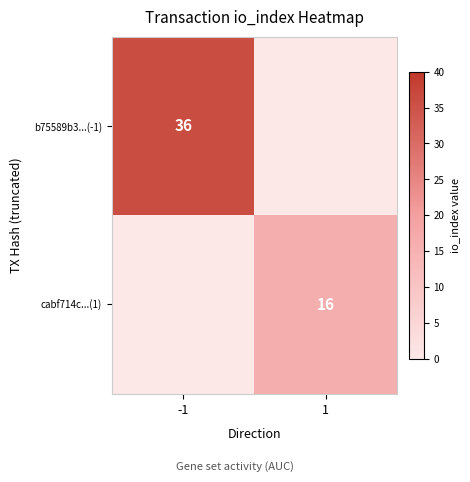

Is the value of b75589b3...(-1) at -1 greater than the value of cabf714c...(1) at 1?

Yes